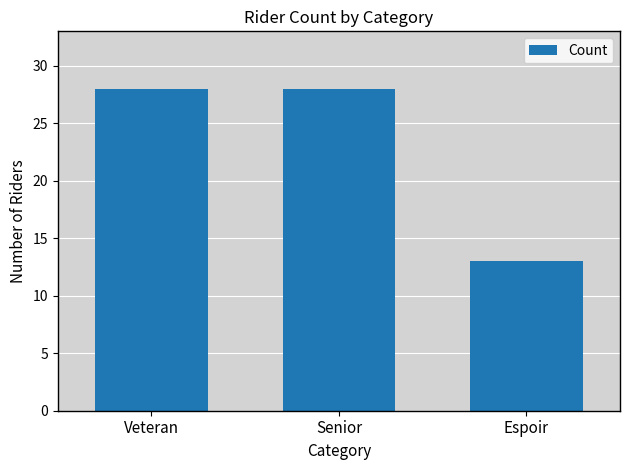

What is the difference between the values at Veteran and Espoir?

15